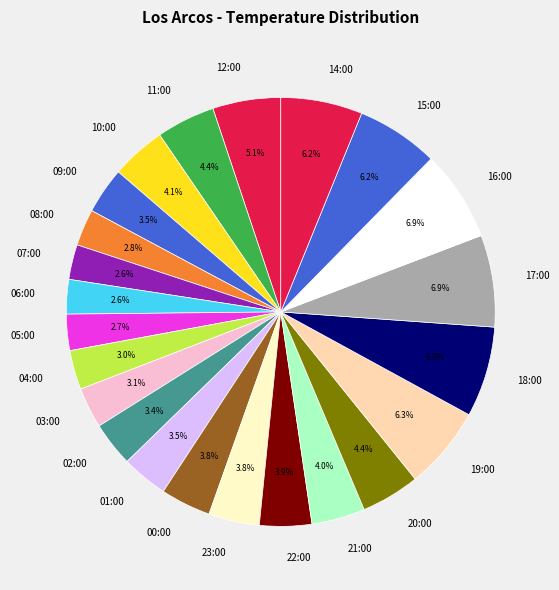

Which has a higher value, 05:00 or 15:00?

15:00